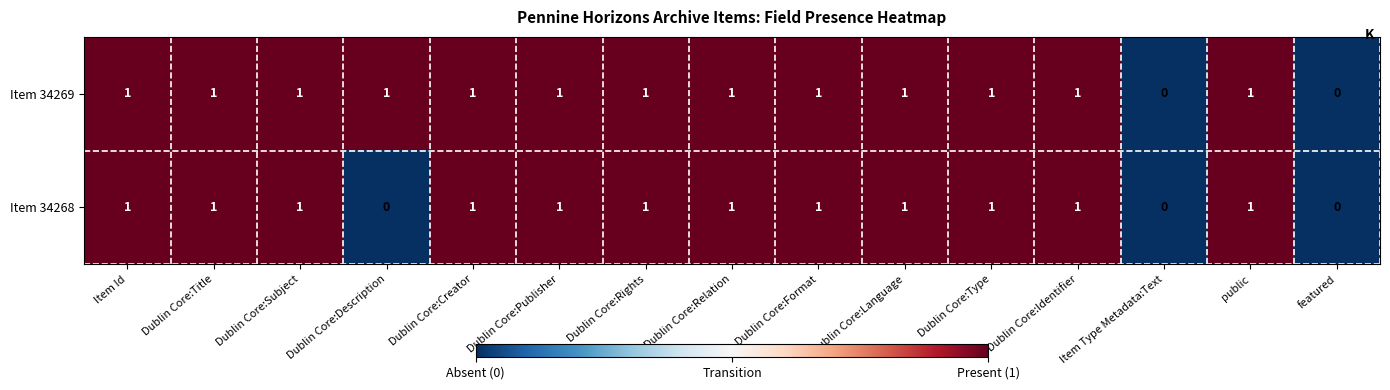

How many Item 34268 values are between 1 and 2?

12